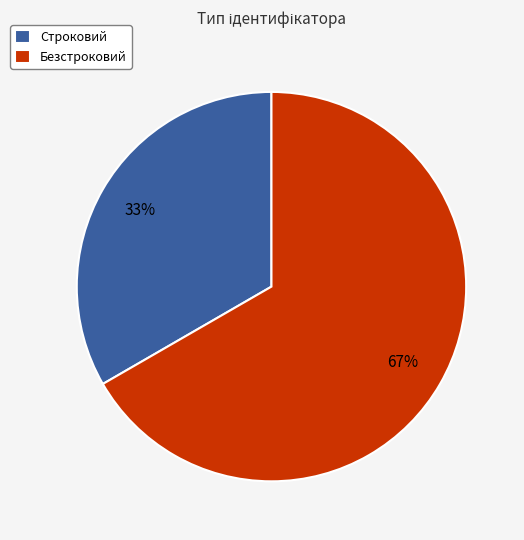

To the nearest percent, what portion does Безстроковий represent?

67%